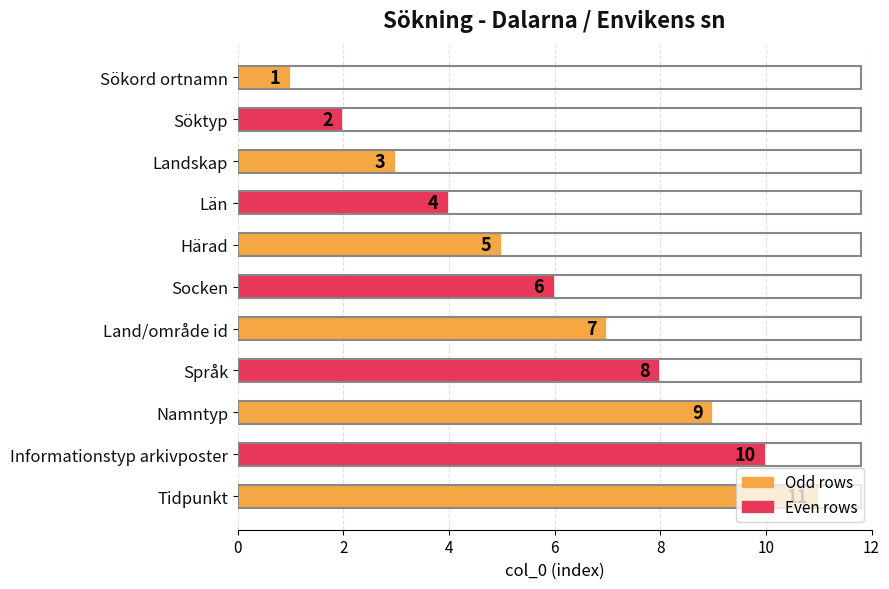

What is the change in value from Söktyp to Namntyp?

+7